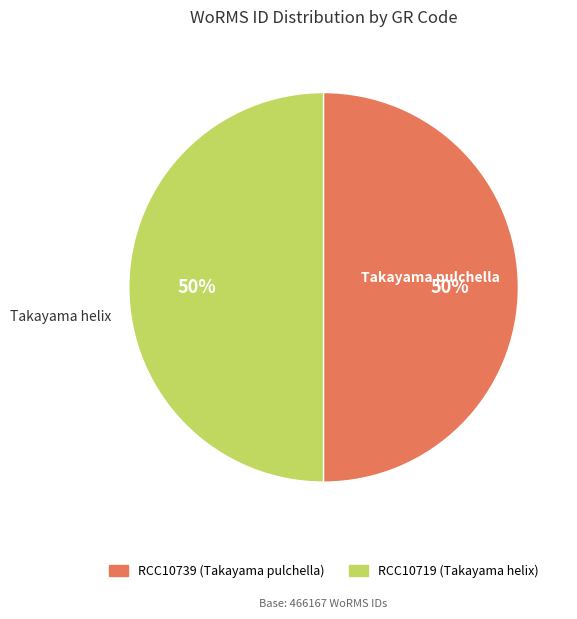

Count the number of slices in the pie.

2